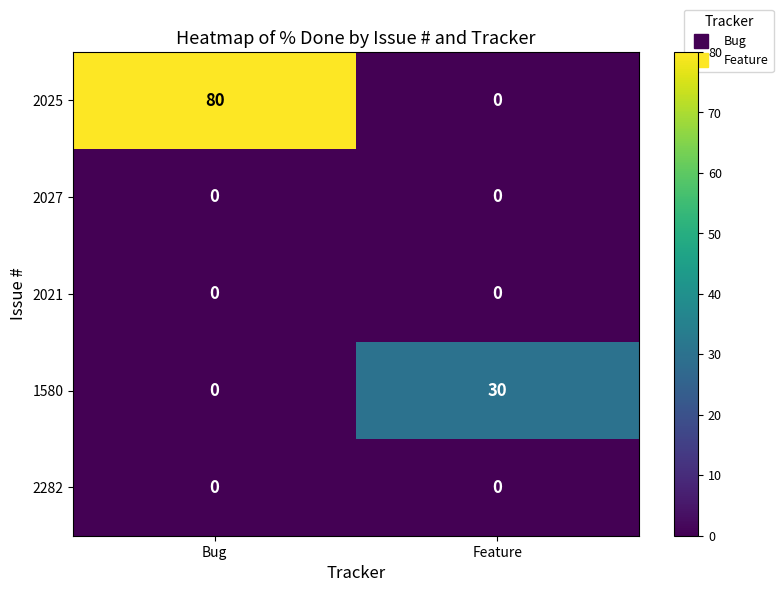

At which category is the sum across all series the highest?

Bug